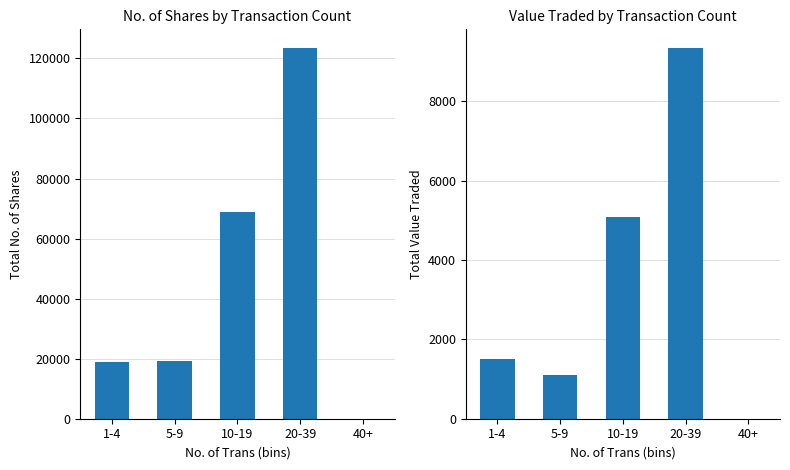

What are all the series names shown in the legend?

No. of Shares, Value Traded